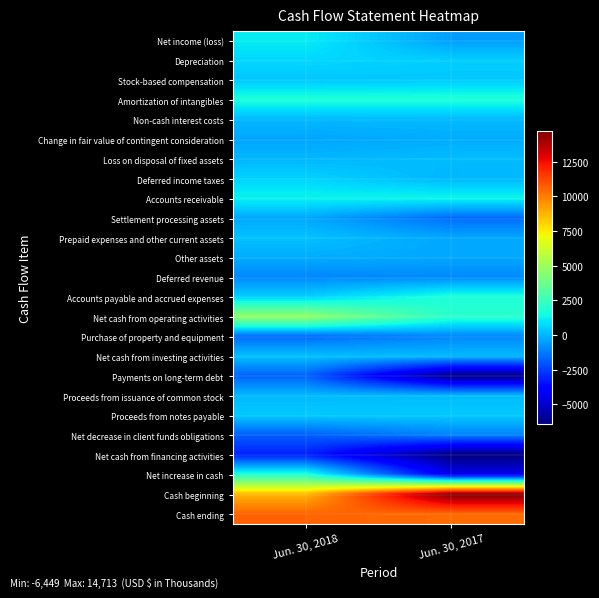

What is the greatest value displayed?

14713